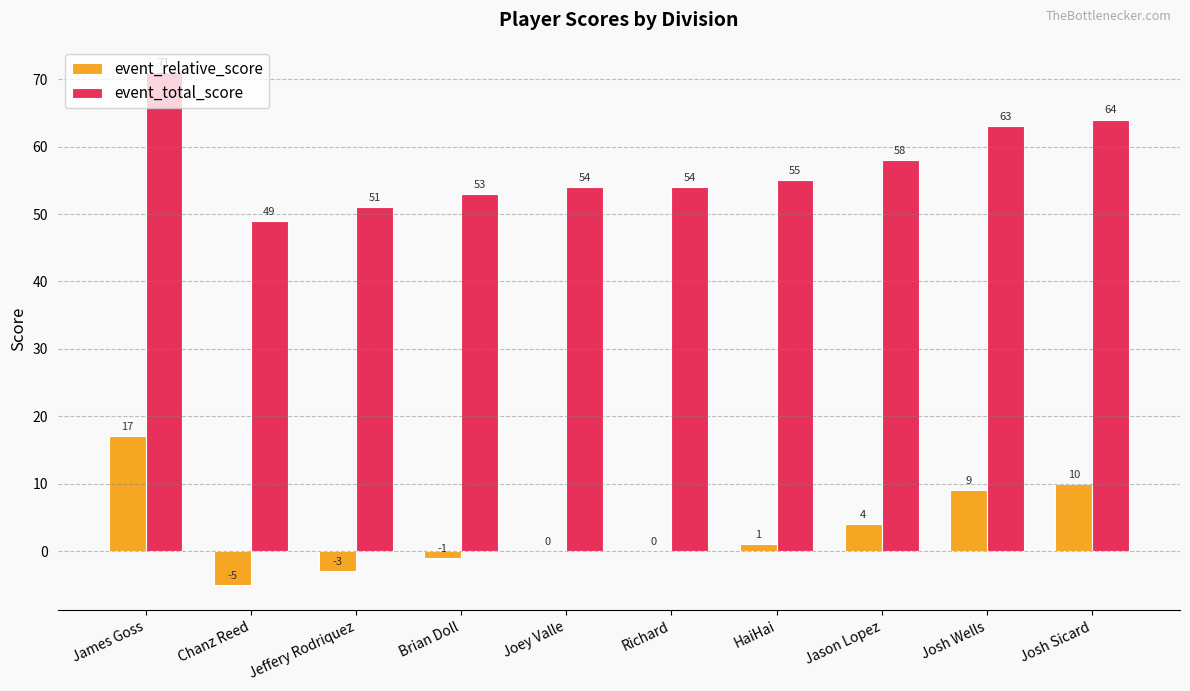

The event_total_score series shows 71 at James Goss. True or false?

True